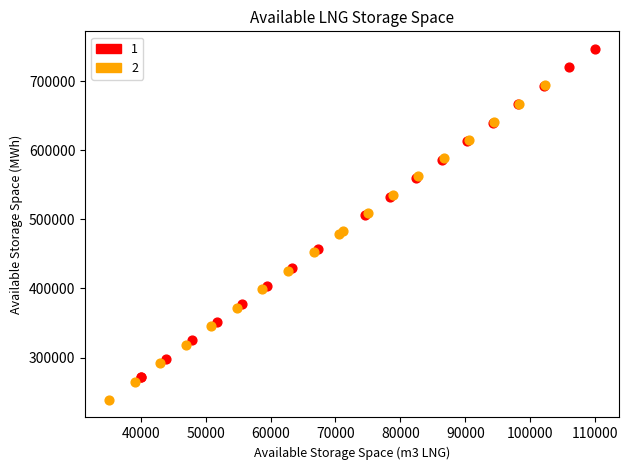

Which series reaches the minimum Y coordinate?

2